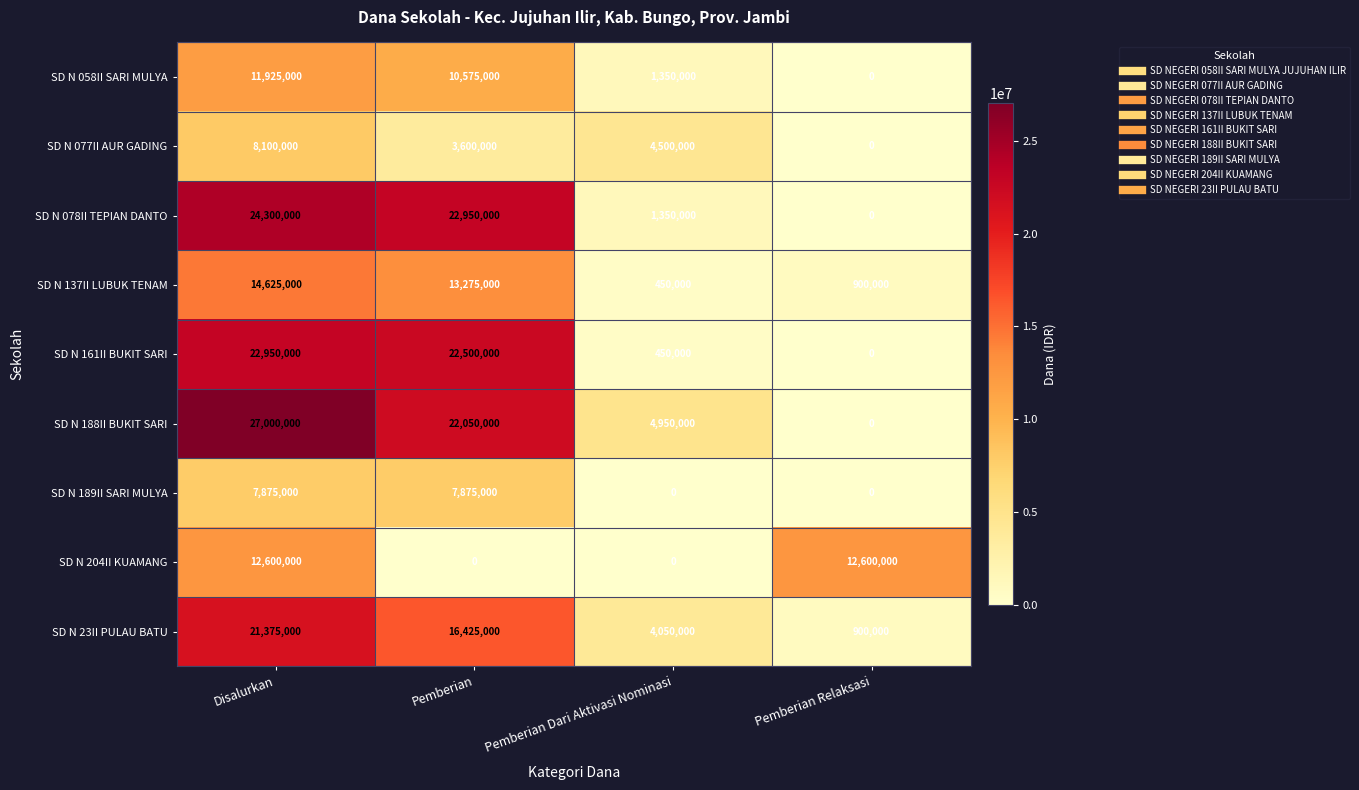

Which series has the widest spread of values?

SD N 188II BUKIT SARI